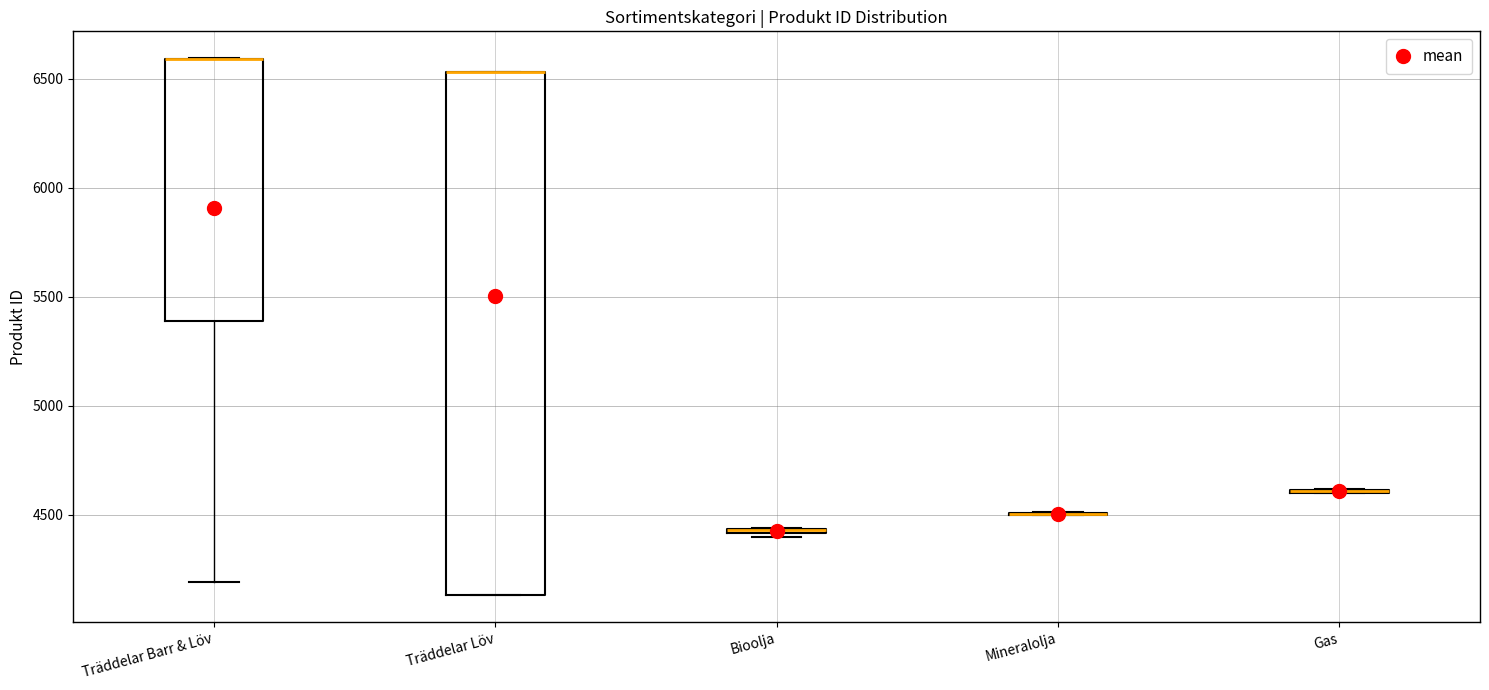

Which box is the tallest, from its lower edge to its upper edge?

Träddelar Löv